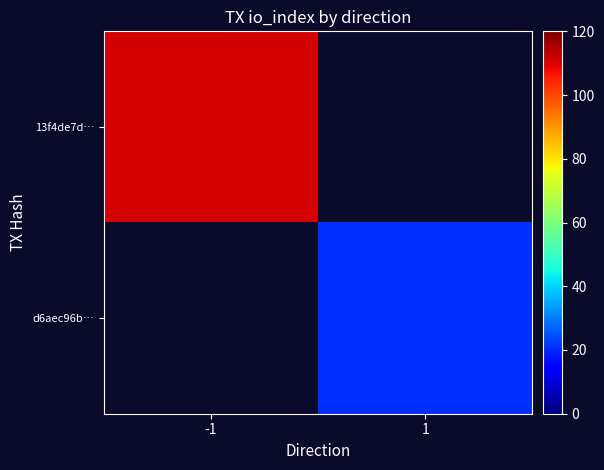

True or false: 13f4de7d… has a value of 111.0 at -1.

True